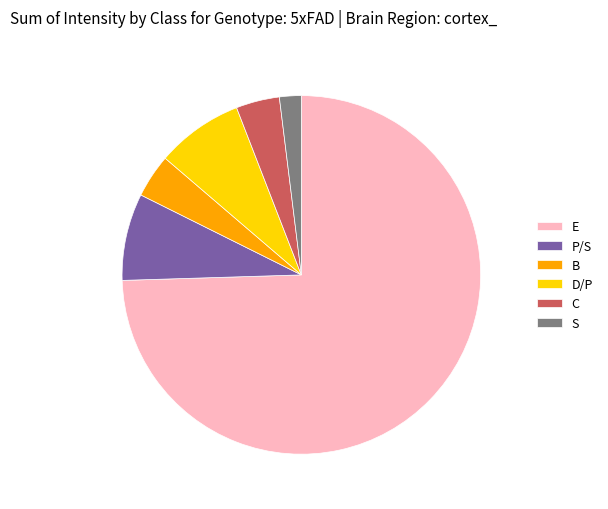

Approximately how many times larger is the value at D/P compared to P/S?

1.0